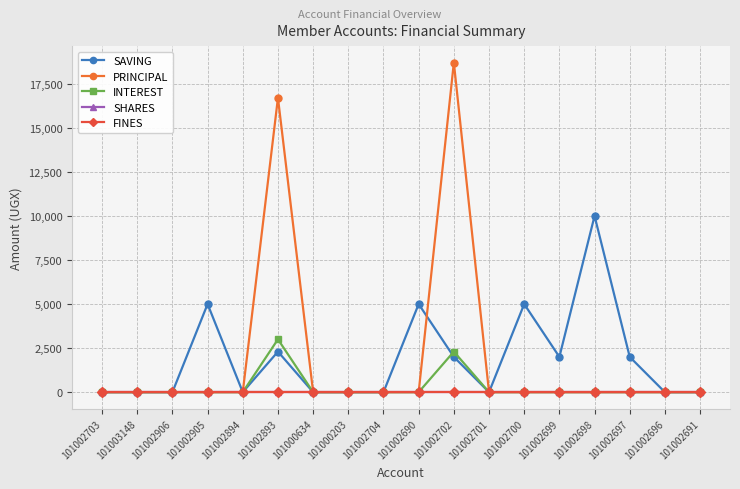

Rank the series by their maximum value, from lowest to highest.

SHARES, FINES, INTEREST, SAVING, PRINCIPAL